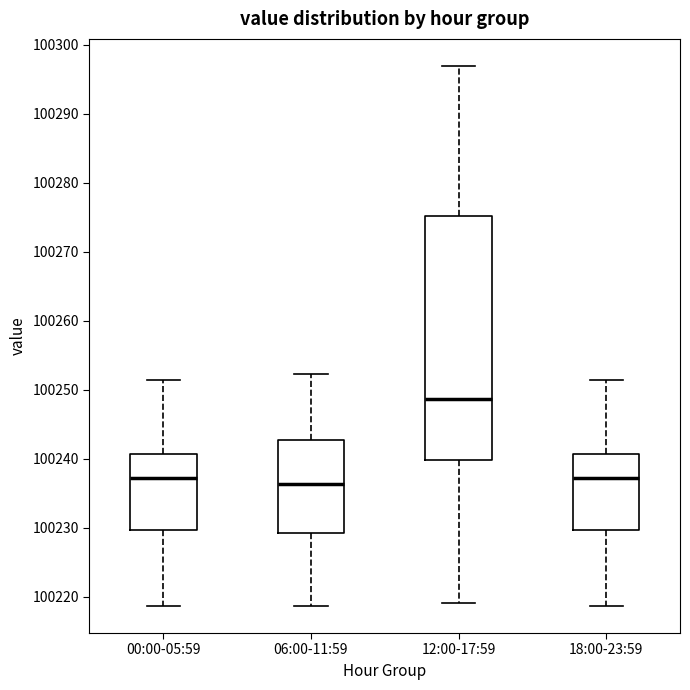

Reading left to right, read every box against the y-axis: the position of its median line, the range the box covers, and the ends of its whiskers. The values are not printed on the chart, so give them approximately, as read against the axis.

00:00-05:59: median 100237, box 100230 to 100241, whiskers 100219 to 100251
06:00-11:59: median 100236, box 100229 to 100243, whiskers 100219 to 100252
12:00-17:59: median 100249, box 100240 to 100275, whiskers 100219 to 100297
18:00-23:59: median 100237, box 100230 to 100241, whiskers 100219 to 100251